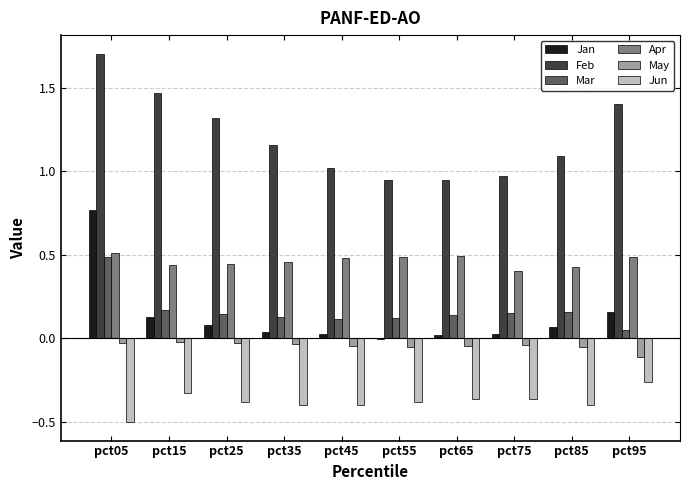

What is the maximum value shown in the chart?

1.7